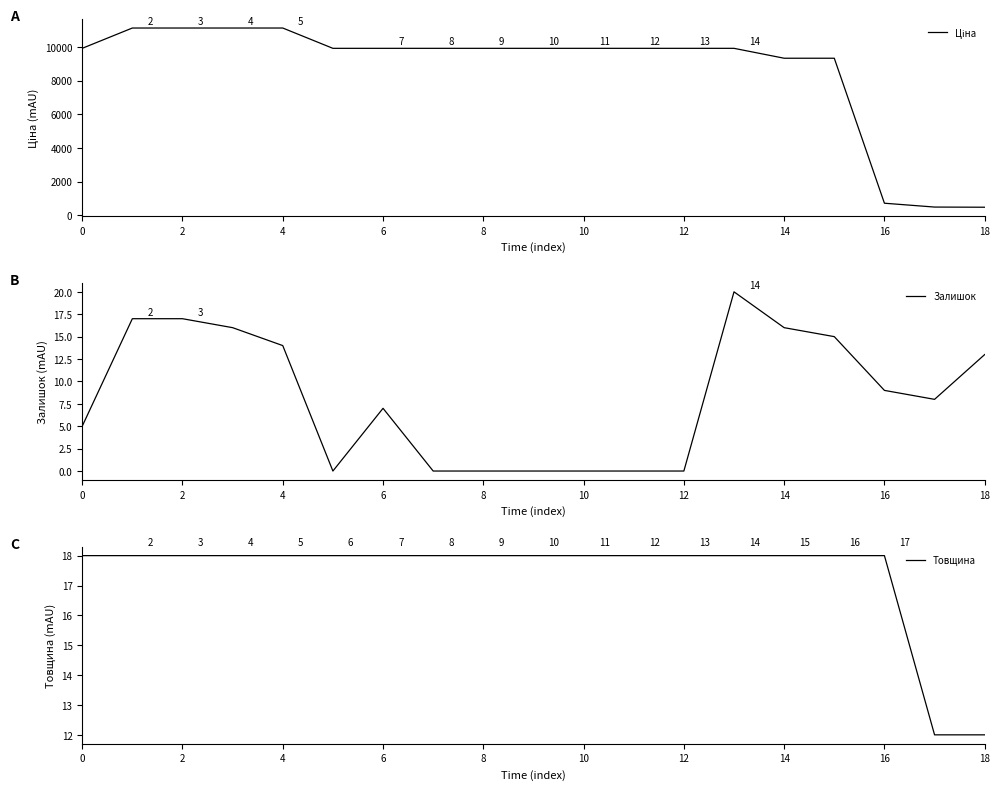

What is the sum of all Ціна values?

163875.5